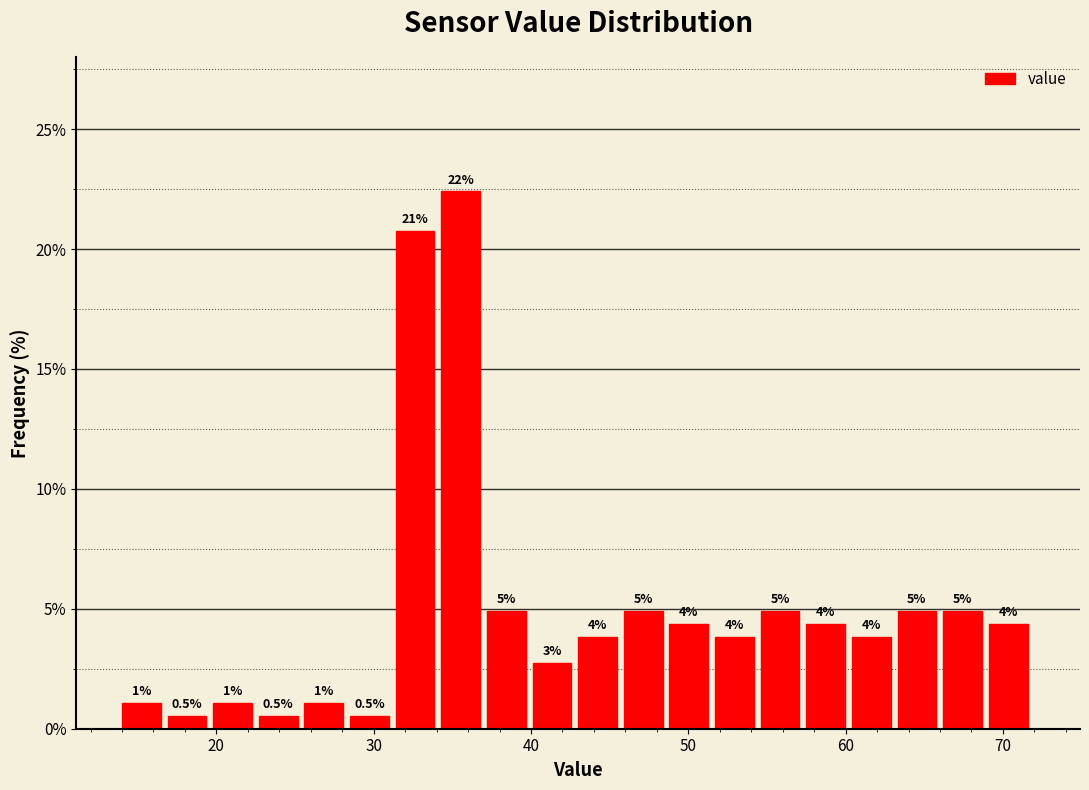

Around what value on the x-axis is the tallest bar? Give the approximate position of its centre, as read against the axis.

36